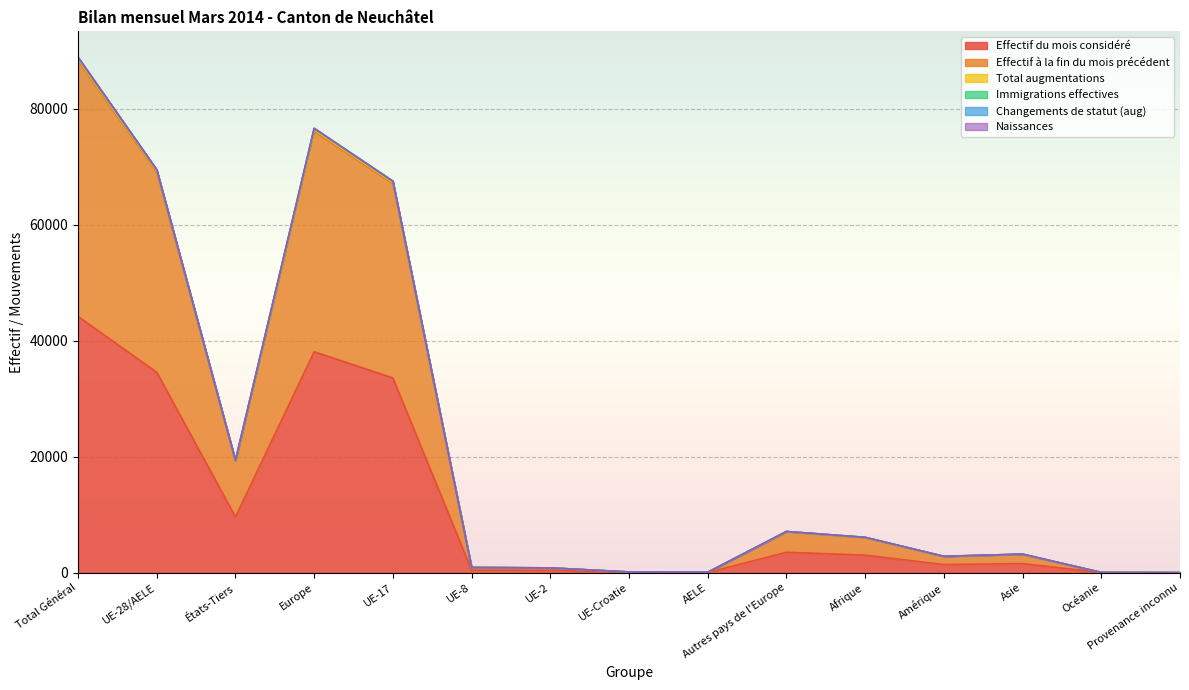

What is the difference between the Total augmentations values at Asie and Provenance inconnu?

3184